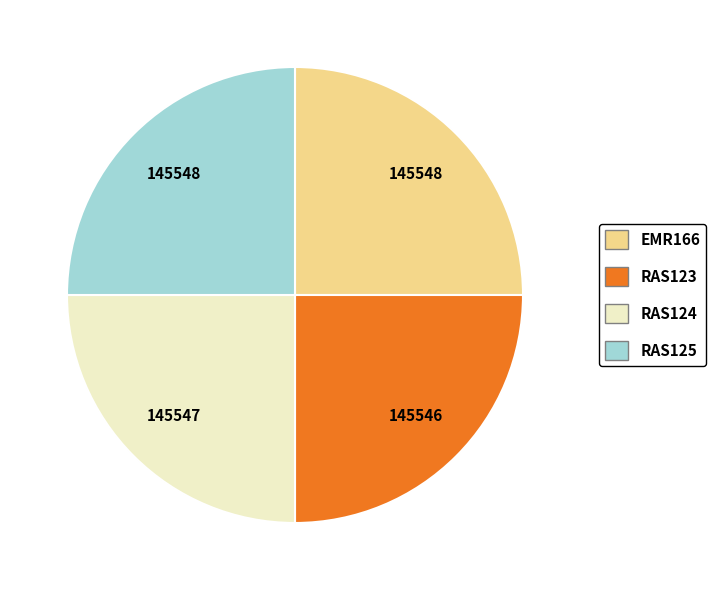

The RAS123 slice represents 38% of the pie. True or false?

False